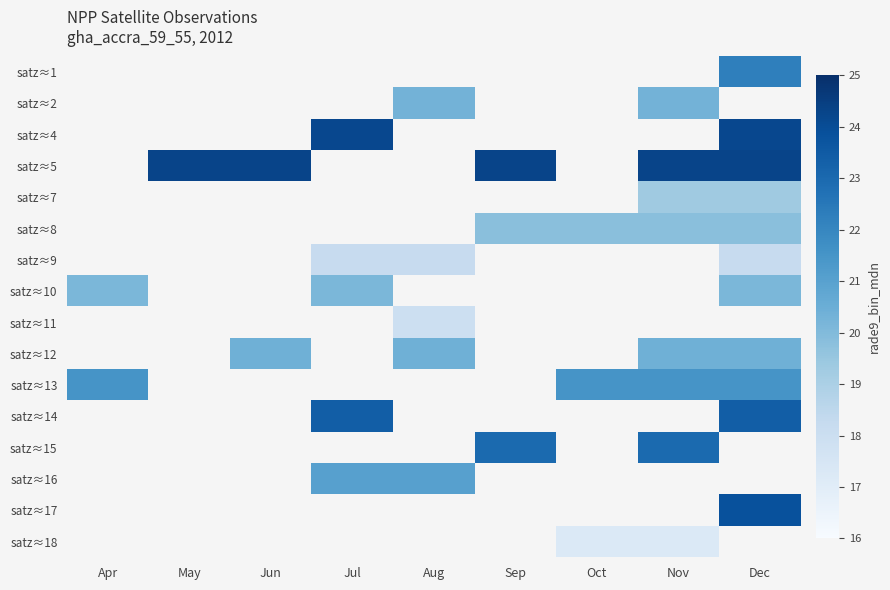

Is it true that satz≈10 equals 20.1 at Jul?

True